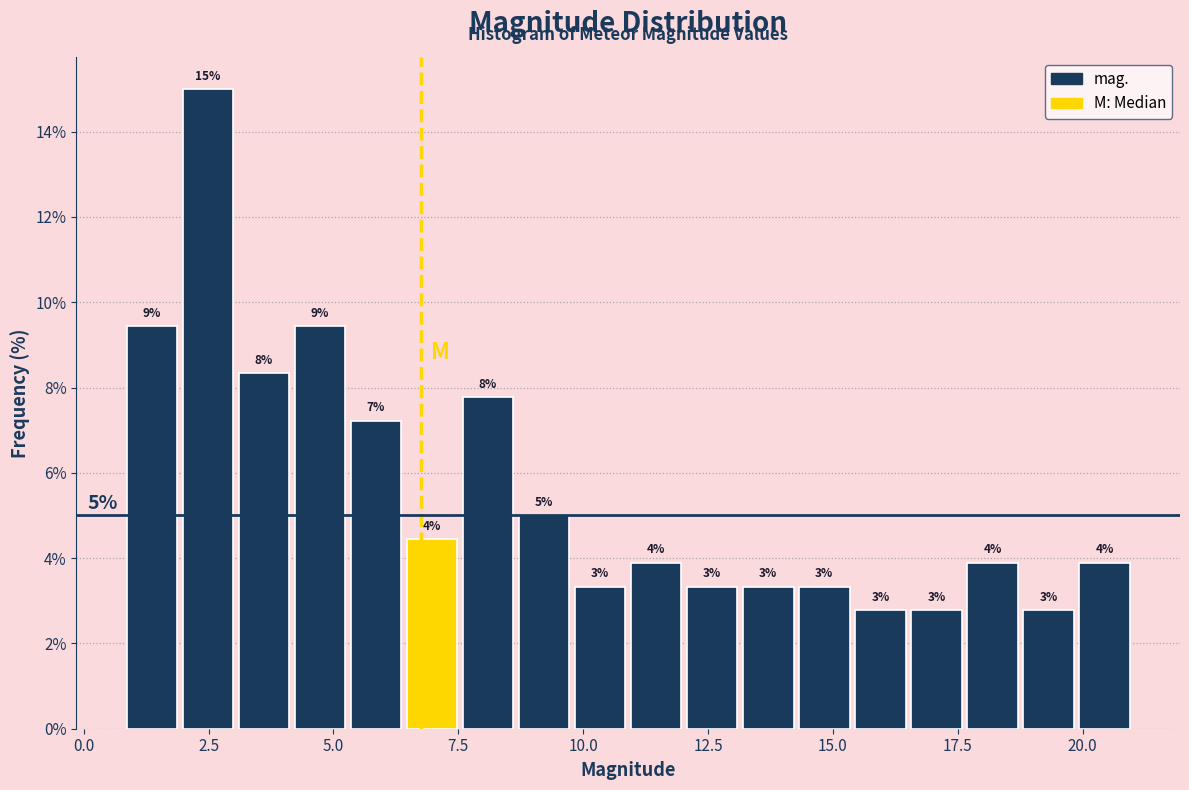

Around what value on the x-axis is the tallest bar? Give the approximate position of its centre, as read against the axis.

2.5